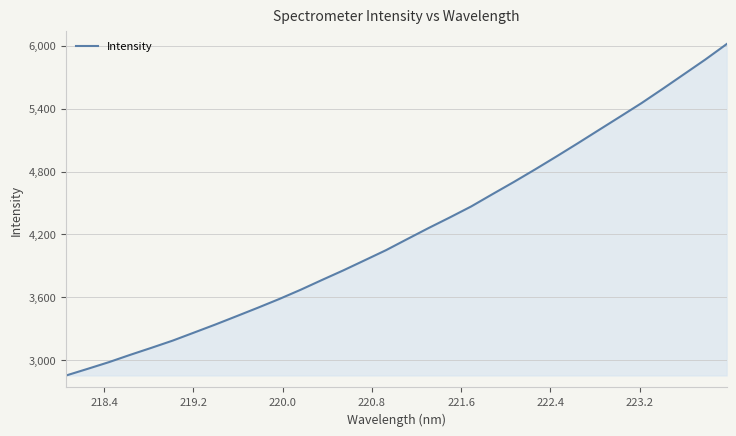

What is the difference between the maximum and minimum values?

3161.2